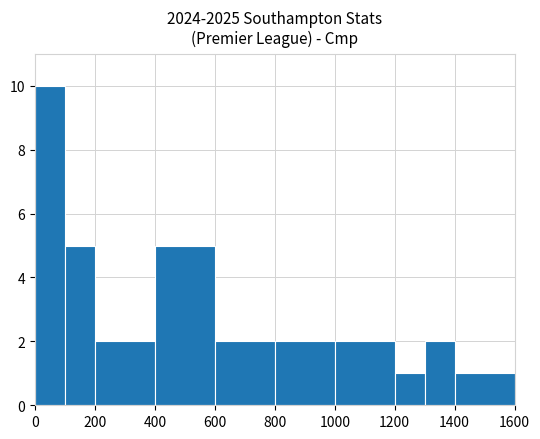

How many values are between 2 and 5?

7